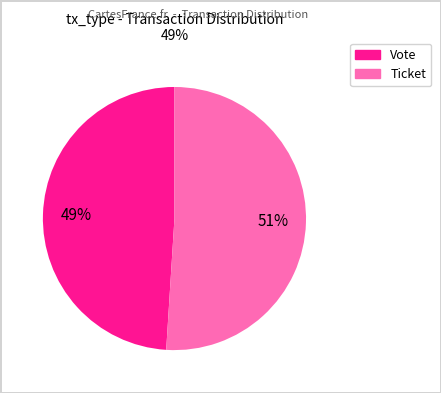

Which category has the biggest portion of the pie?

Ticket